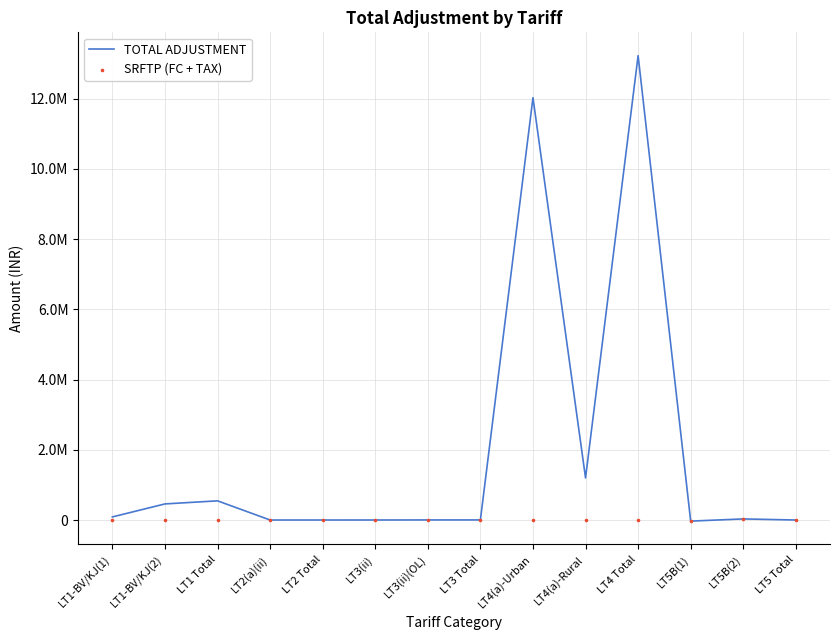

Which series contains the lowest Y value?

TOTAL ADJUSTMENT